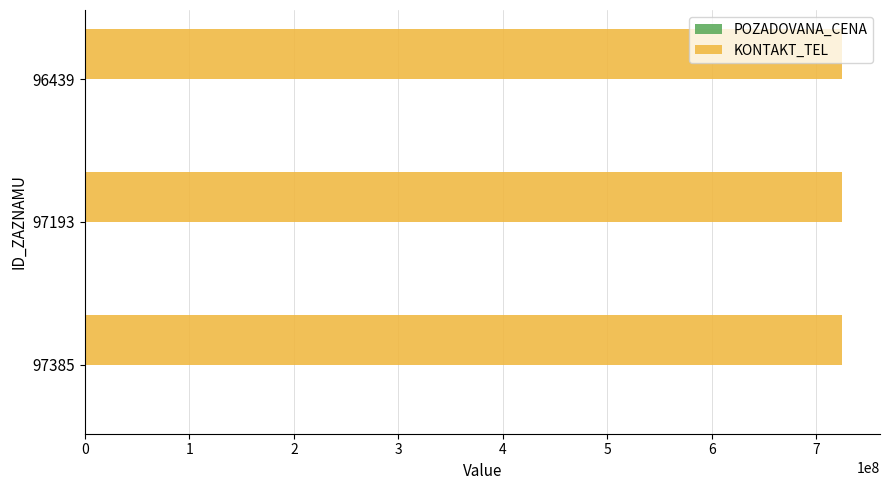

What is the maximum value for KONTAKT_TEL?

724876079